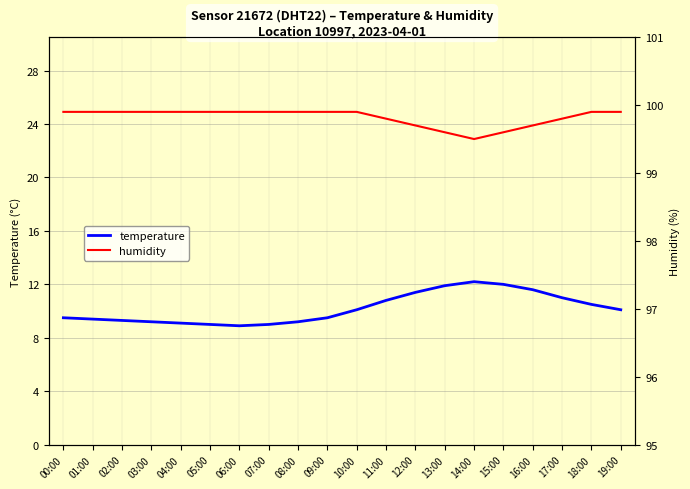

Between 04:00 and 08:00, which series saw the biggest shift?

temperature